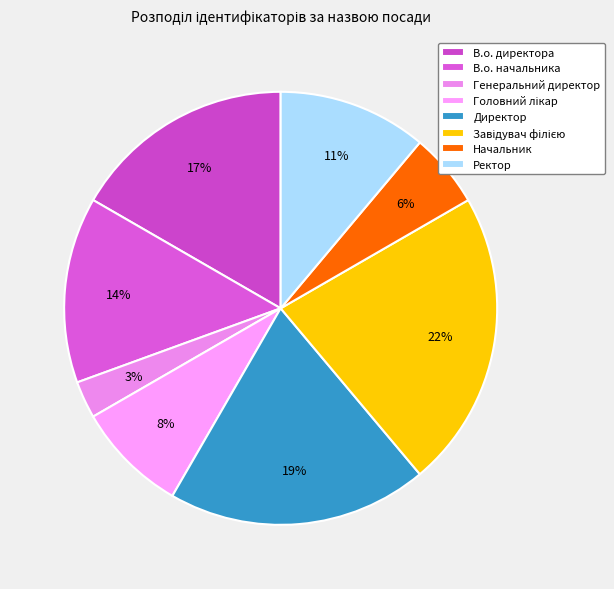

How many slices are in this pie chart?

8